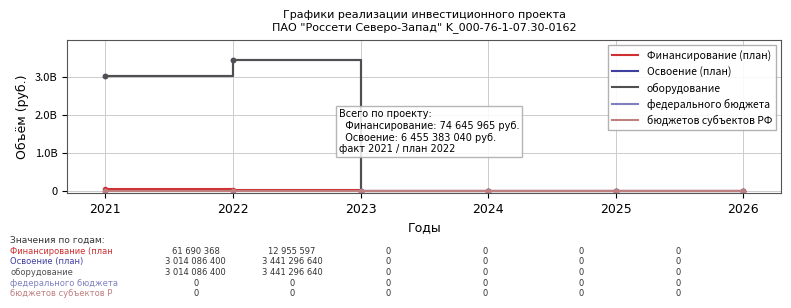

What is the sum of the Финансирование (план) values at 2021 and 2026?

61690368